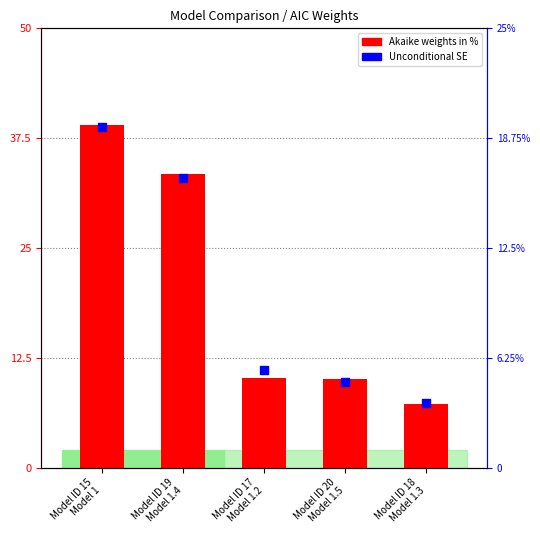

At which category is the sum across all series the highest?

Model ID 15
Model 1